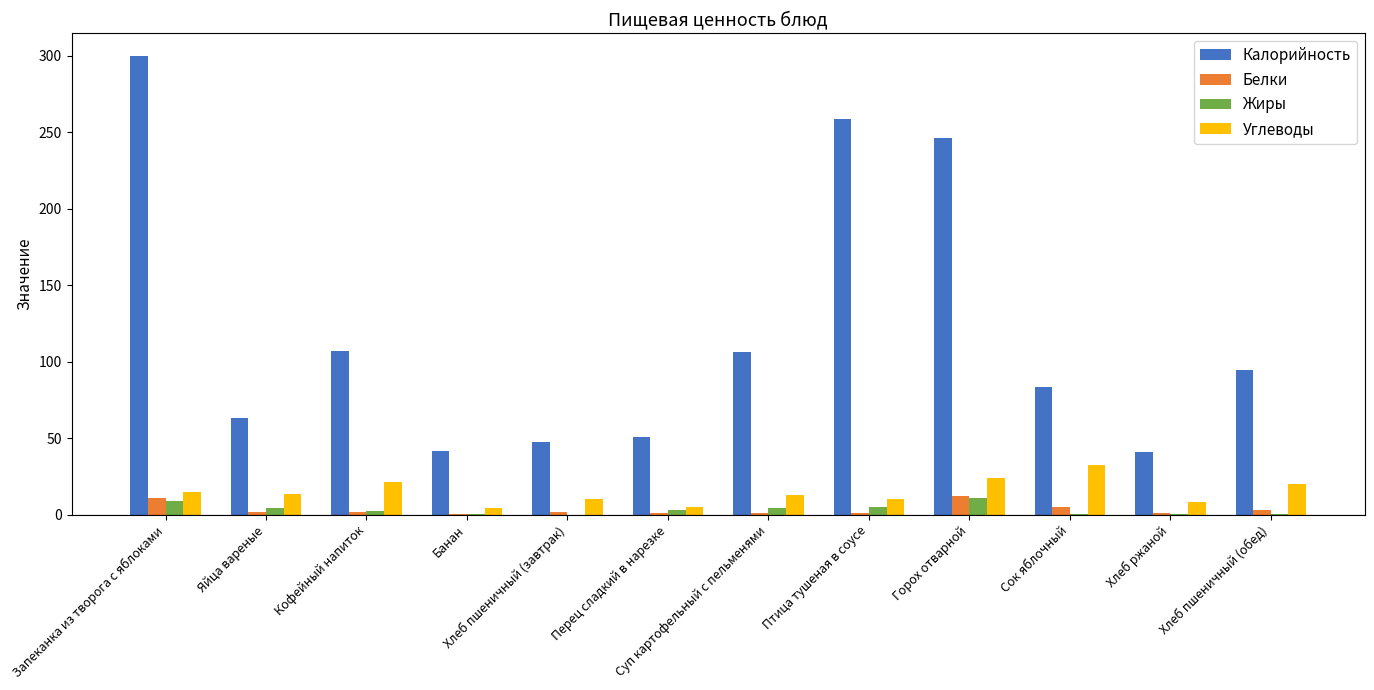

Which category has the highest value in the Углеводы series?

Сок яблочный